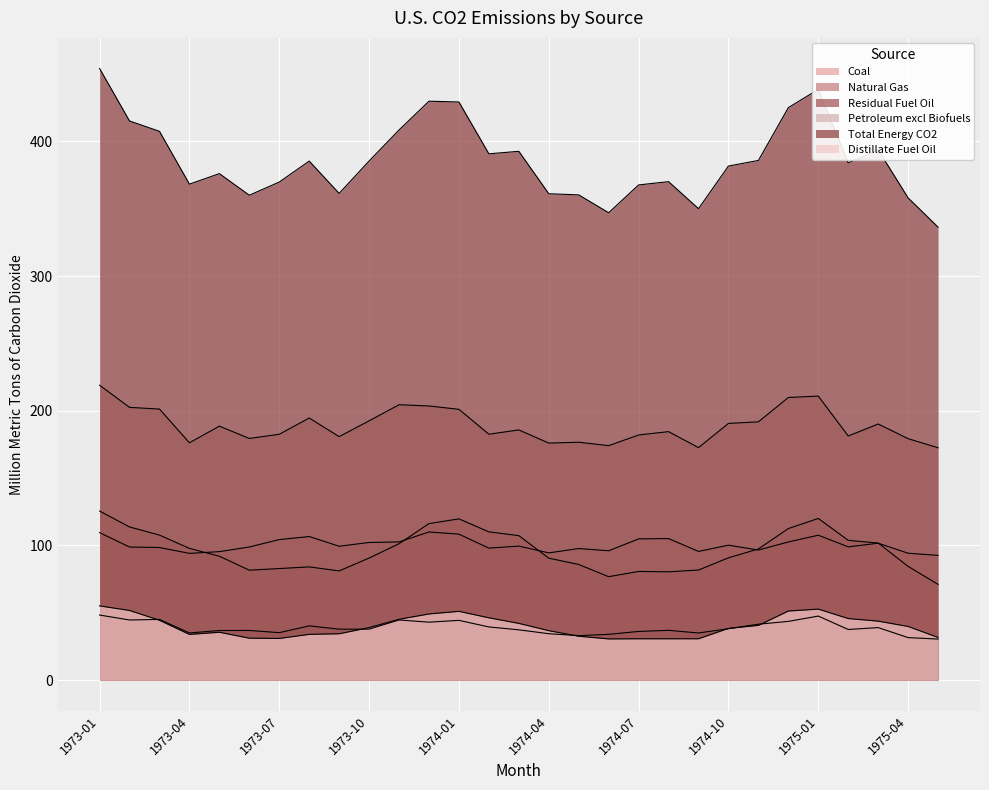

Where does the Total Energy CO2 series first go above 384?

1973-01